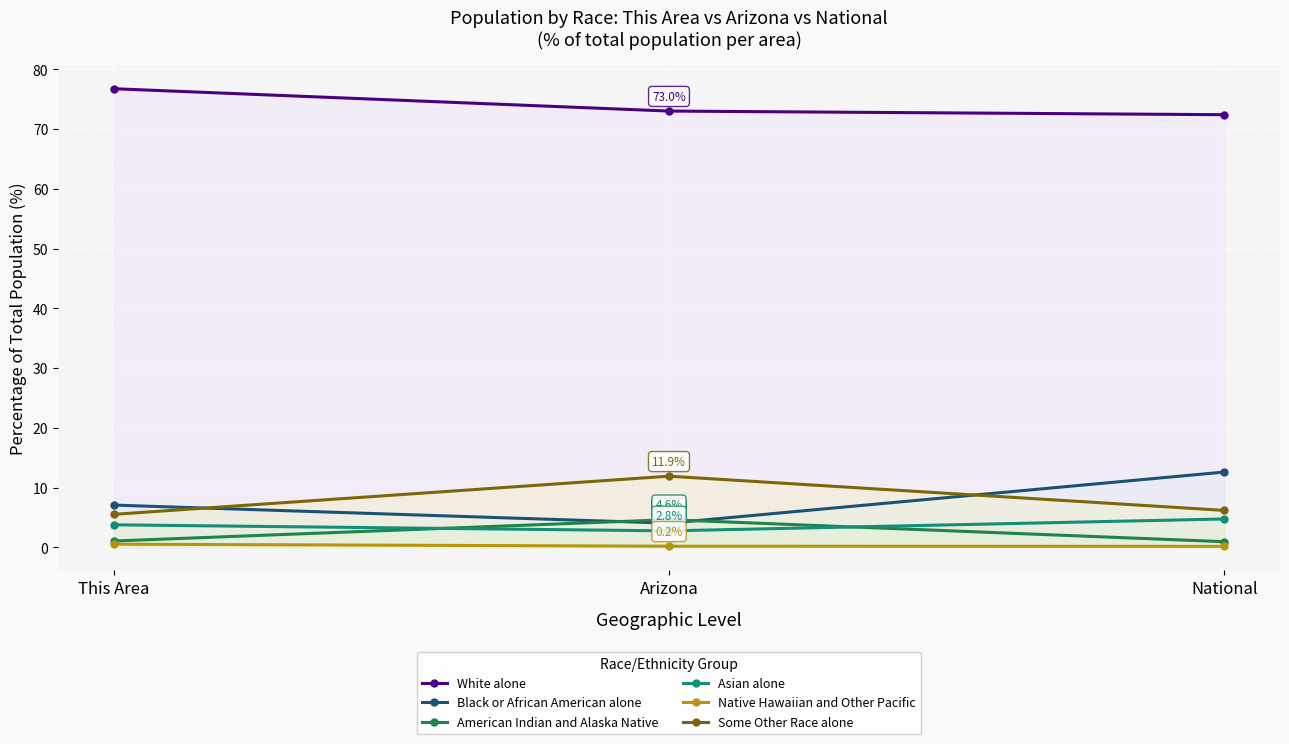

What is the total value across all series at This Area?

94.7